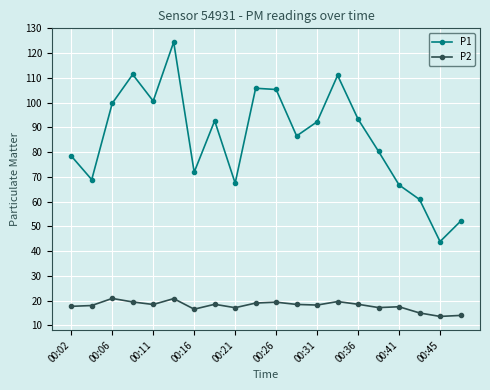

True or false: P2 has more than 1 points higher than both neighbors.

True